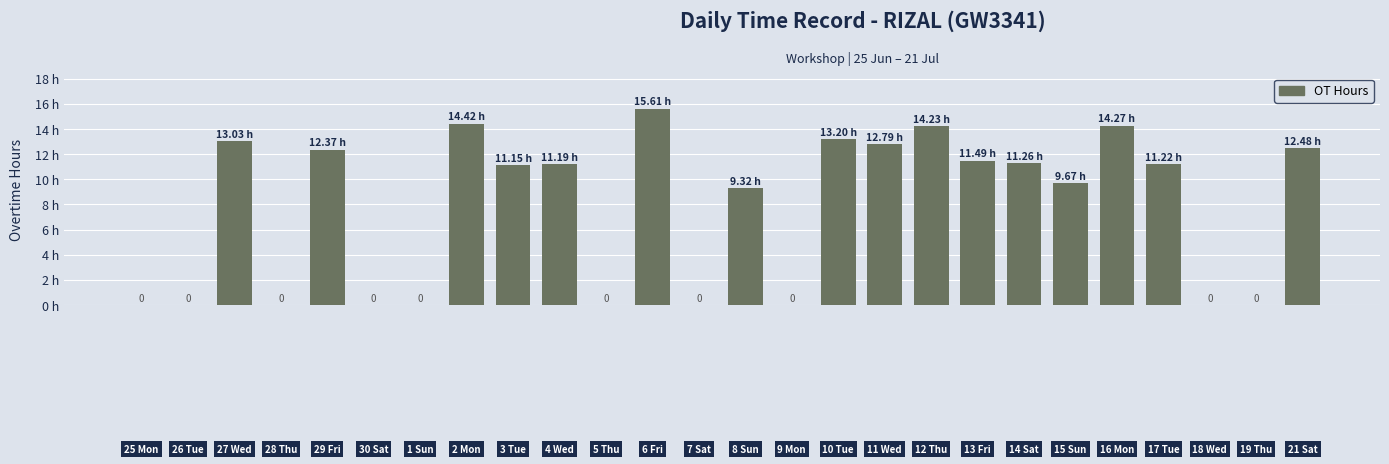

Are the bars horizontal?

No